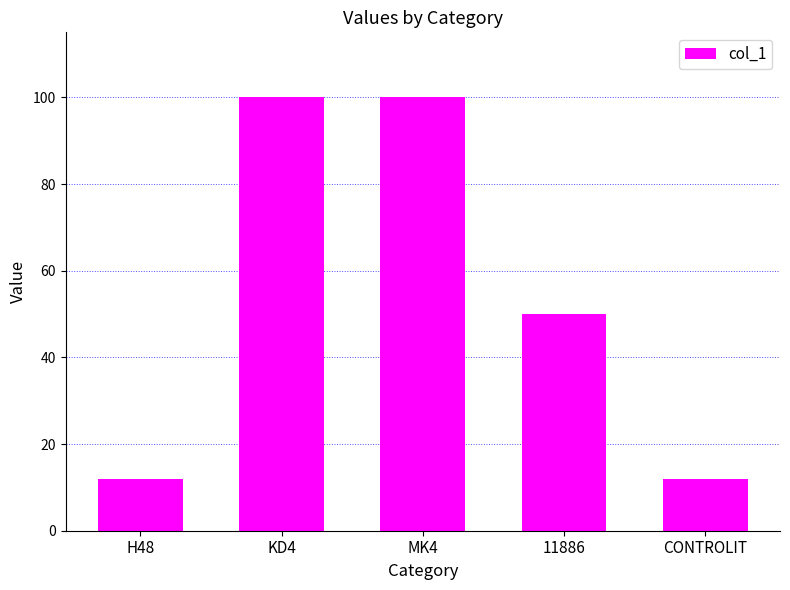

Reading right to left, transcribe all the data shown in this chart.

12	50	100	100	12